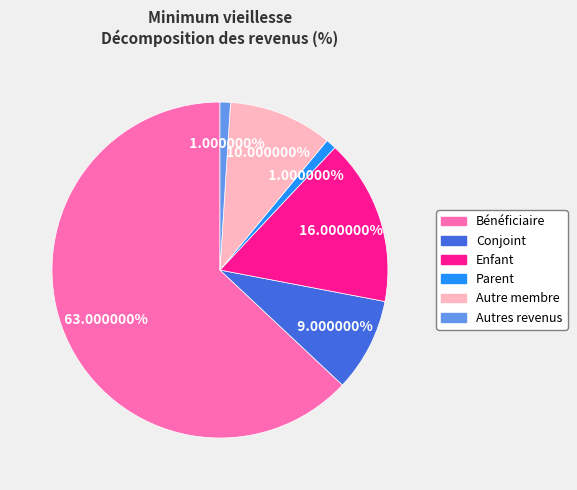

Combined, do Parent and Autre membre account for over 50%?

No